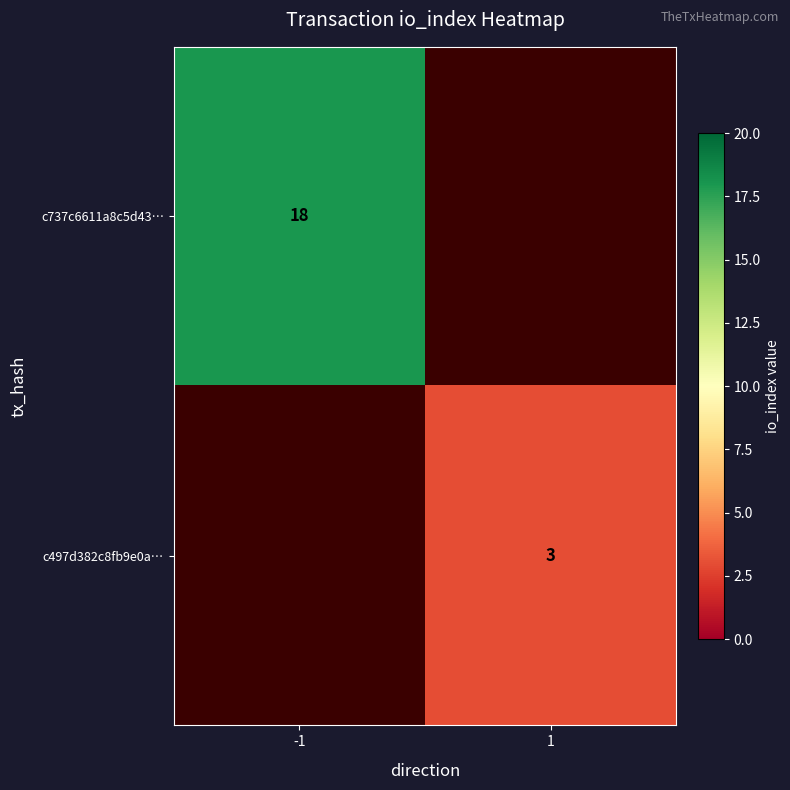

What is the minimum value shown in the chart?

3.0